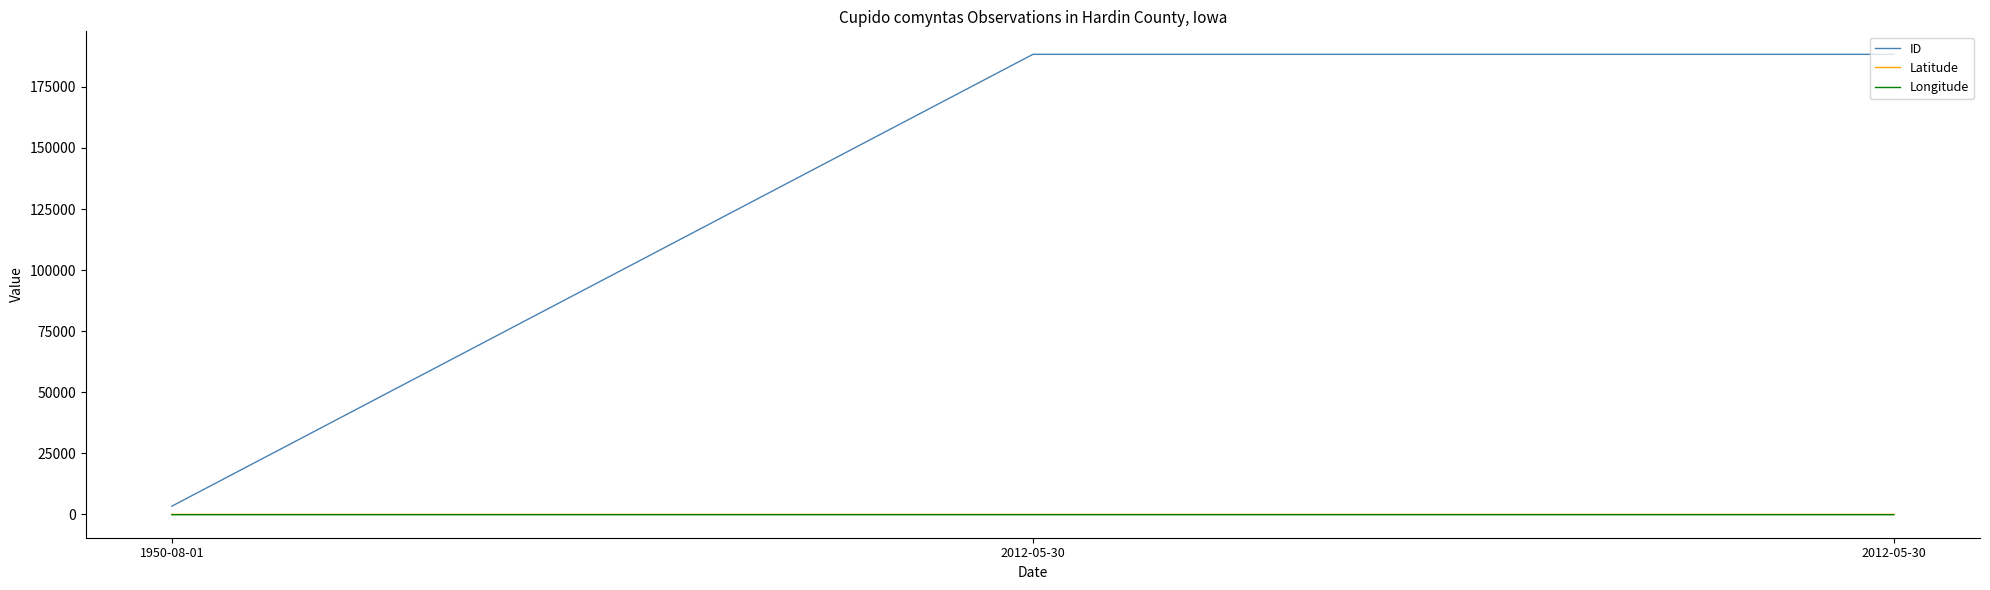

Reading right to left, extract all data points from this chart.

ID: 2012-05-30=188330.0	2012-05-30=188329.0	1950-08-01=3411.0
Latitude: 2012-05-30=42.5	2012-05-30=42.5	1950-08-01=42.4
Longitude: 2012-05-30=-93.3	2012-05-30=-93.3	1950-08-01=-93.2